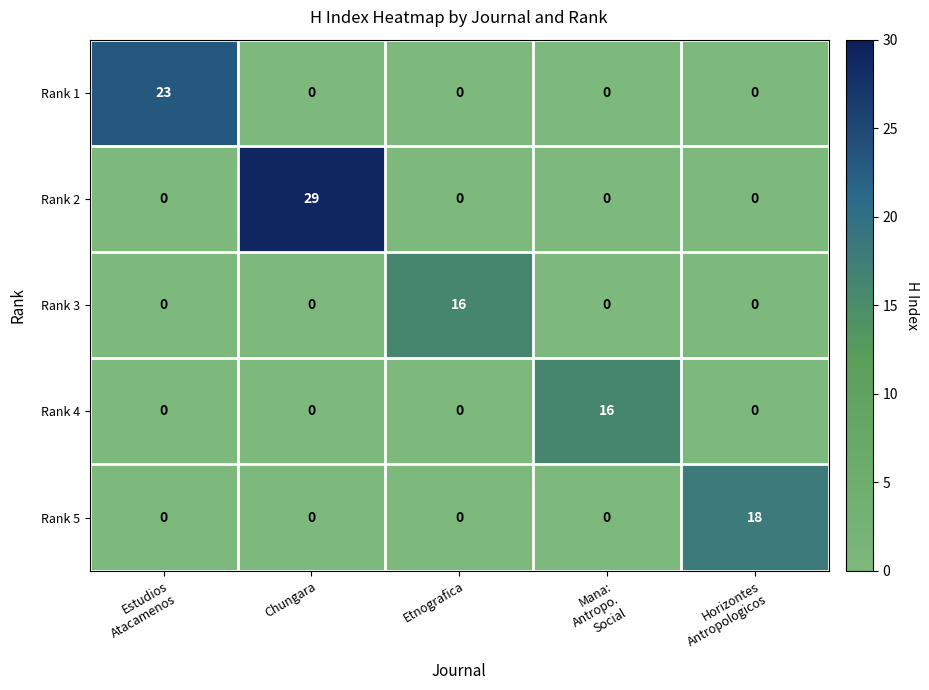

What is the total value across all series at Estudios
Atacamenos?

23